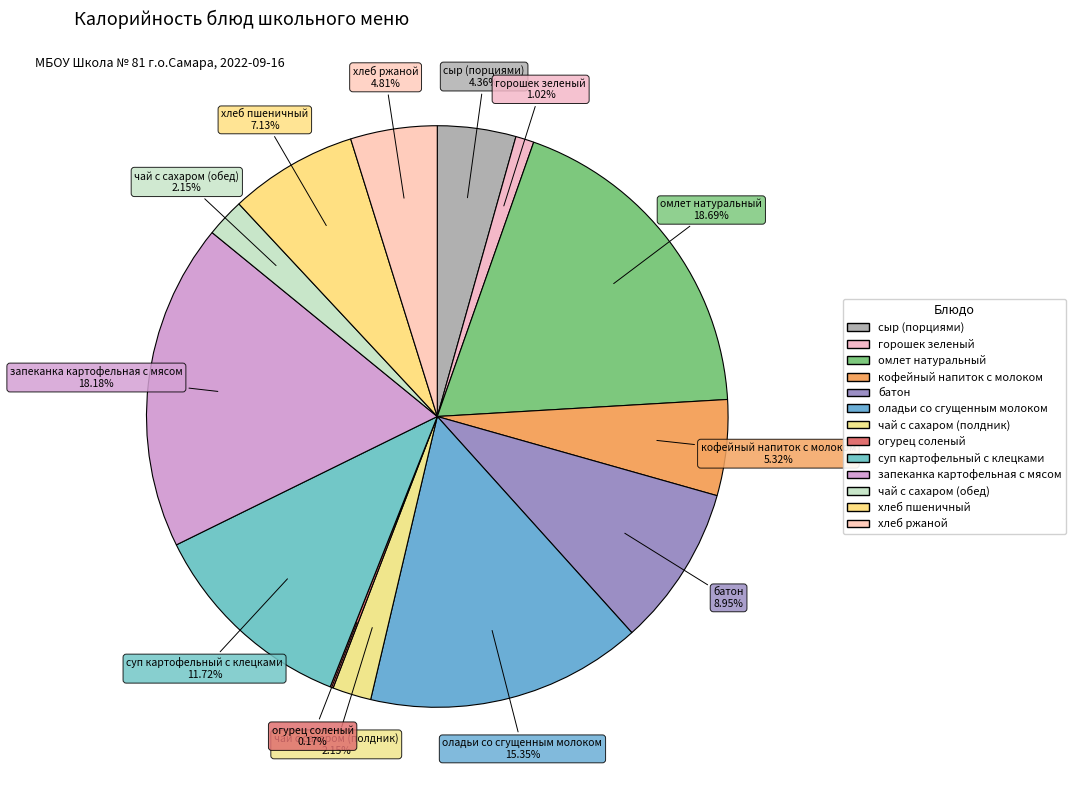

The огурец соленый slice represents 1% of the pie. True or false?

False